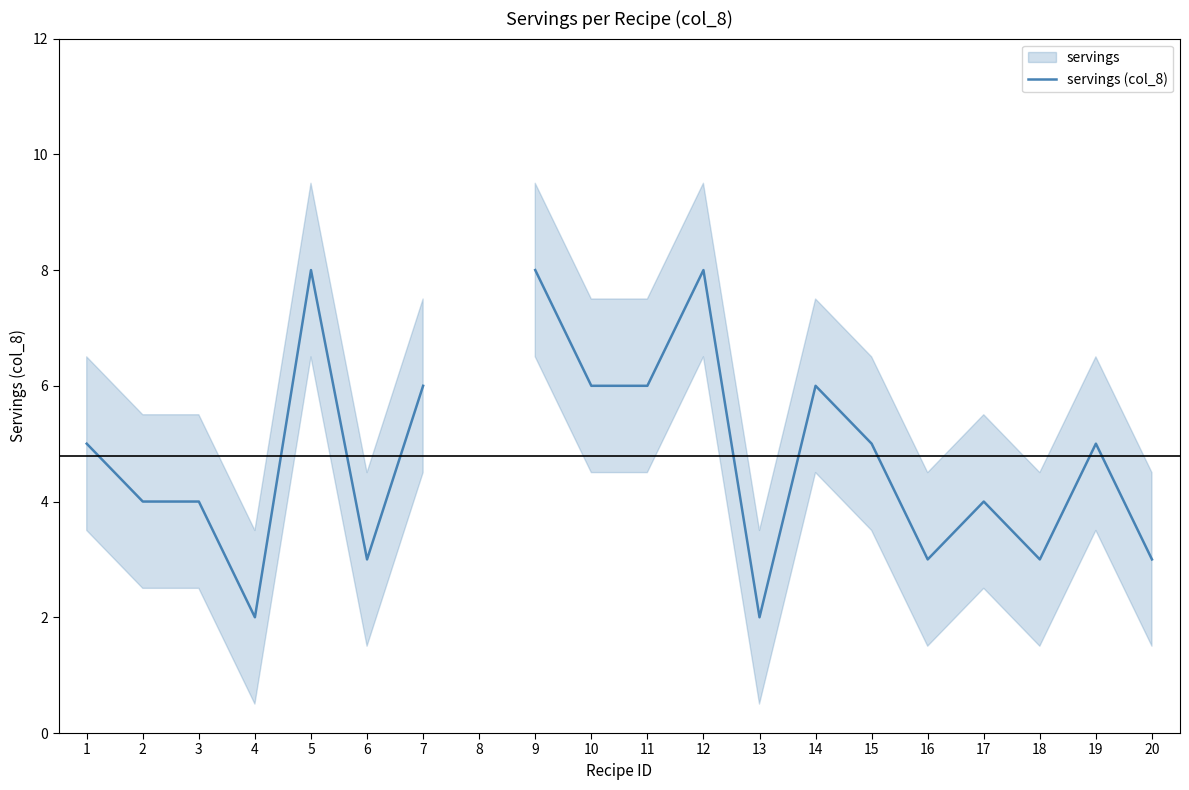

Where is the first local minimum?

4